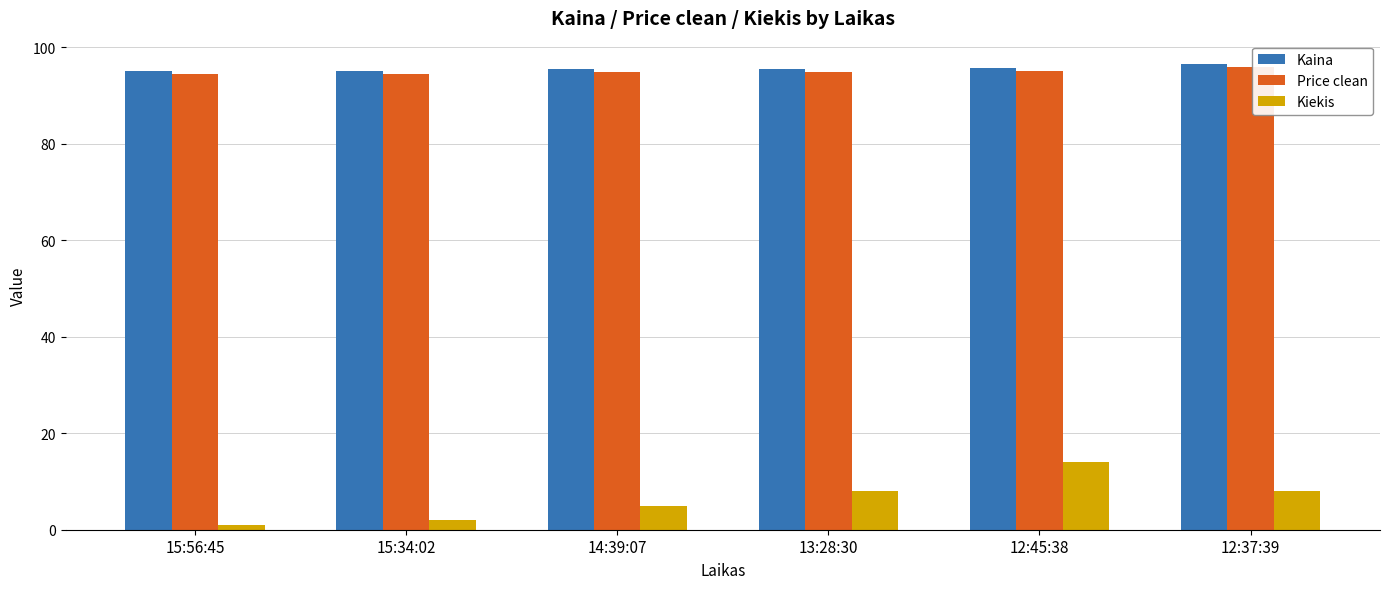

What is the sum of all Kaina values?

573.4